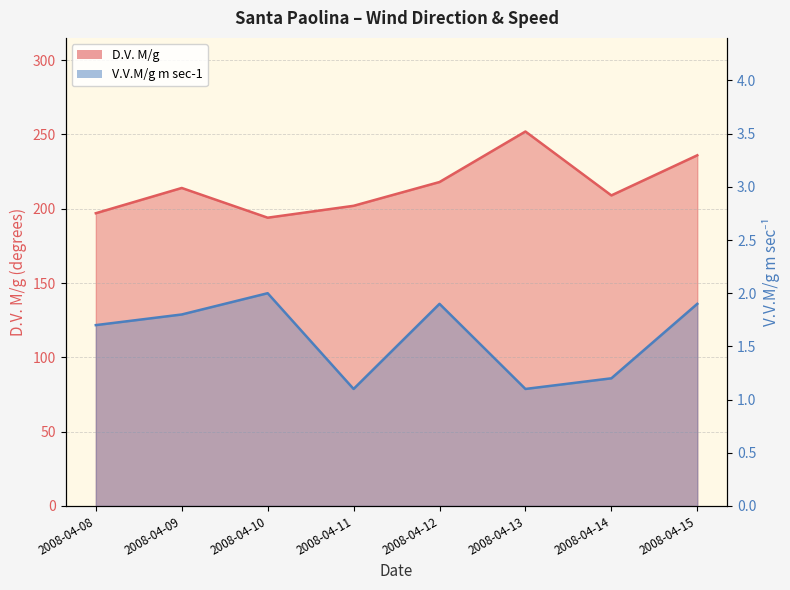

Does the chart display data point markers on the line(s)?

No